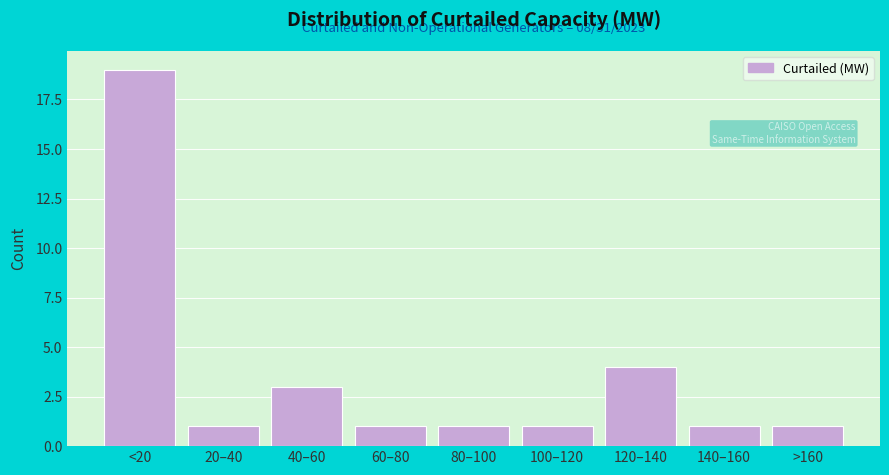

Reading right to left, list all the values displayed in this chart.

1	1	4	1	1	1	3	1	19